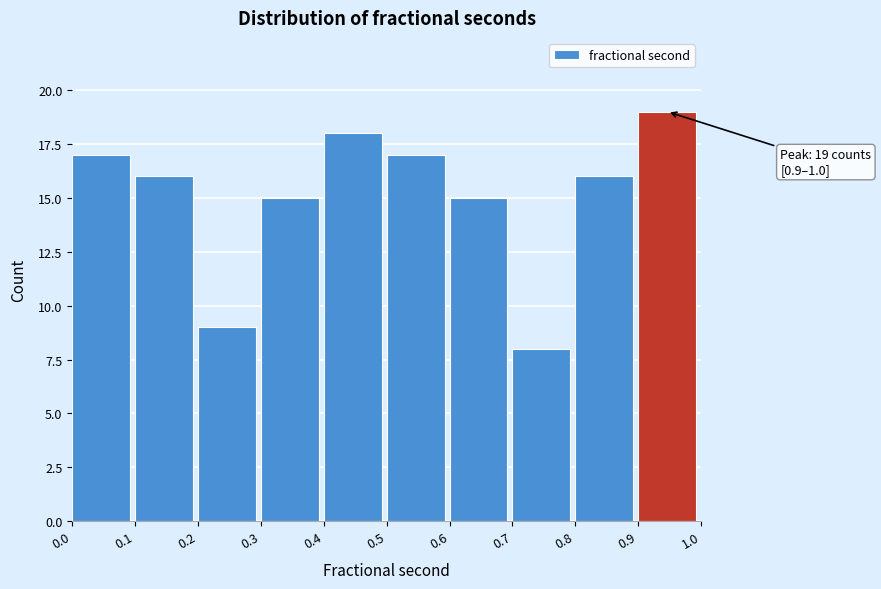

Which range on the x-axis has the tallest bar?

0.9 to 1.0